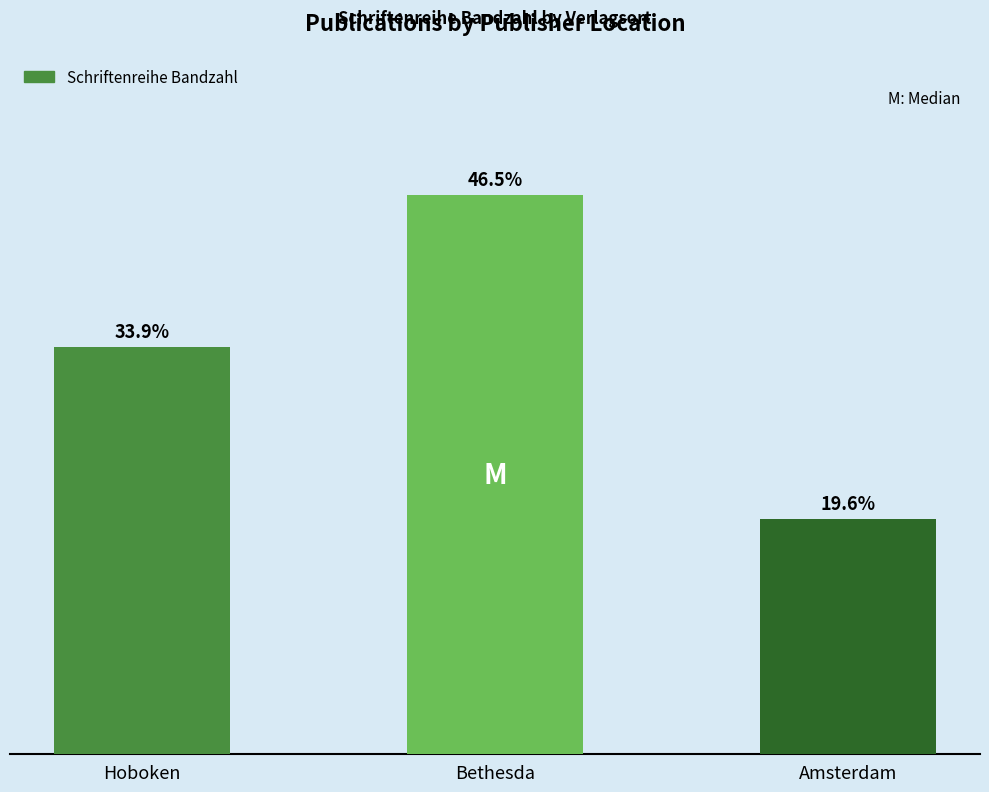

What is the label of the 1st bar from the right?

Amsterdam